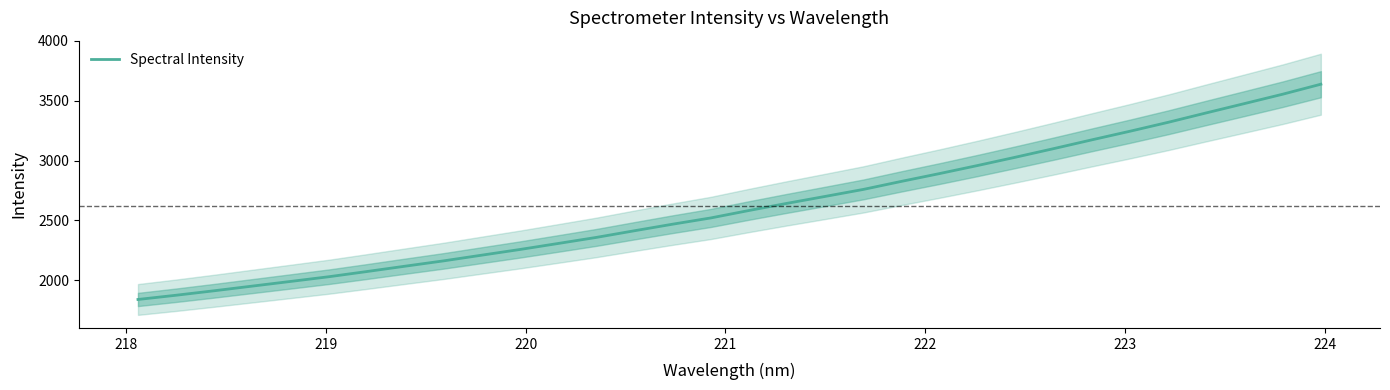

What is the maximum value for Spectral Intensity?

3637.4